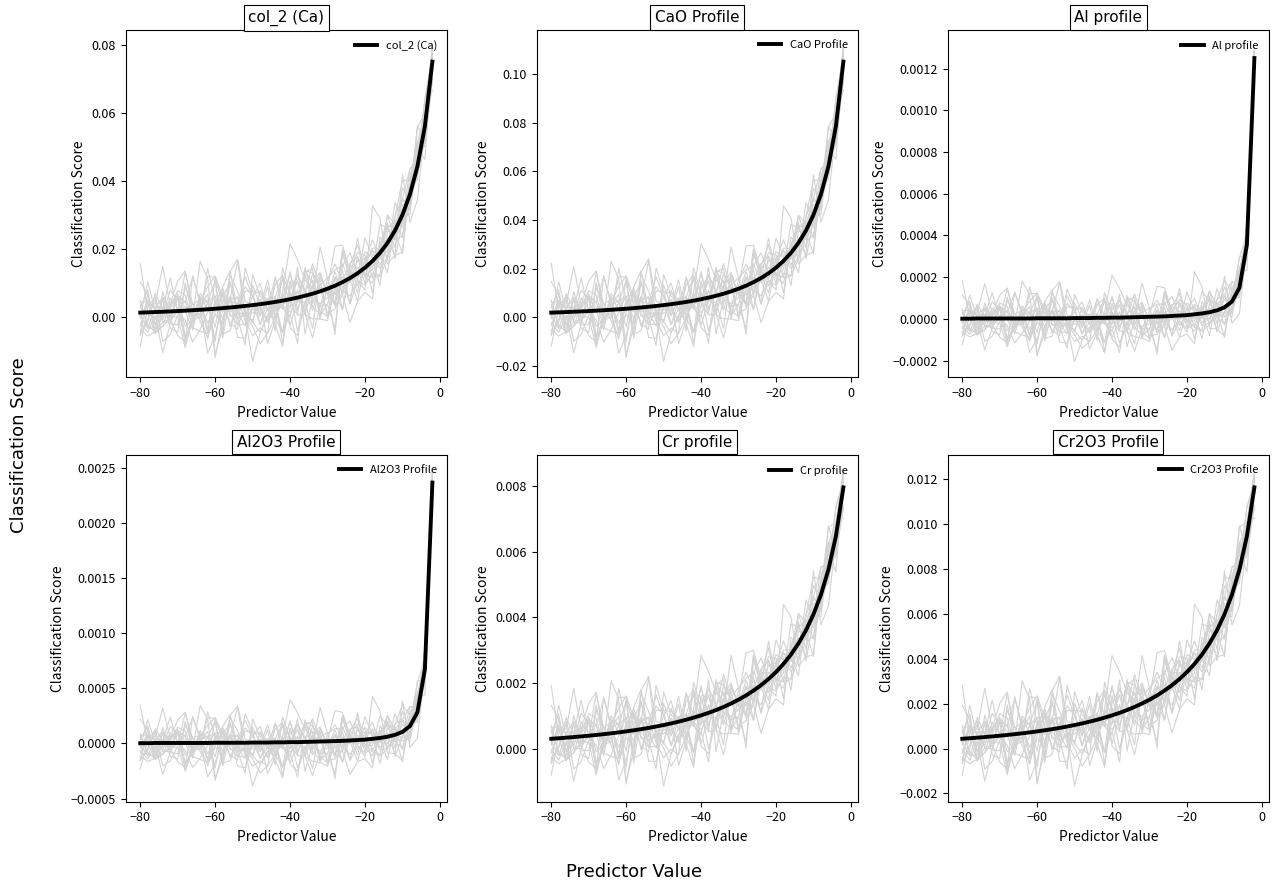

What are all the series names shown in the legend?

col_2 (Ca), CaO Profile, Al profile, Al2O3 Profile, Cr profile, Cr2O3 Profile